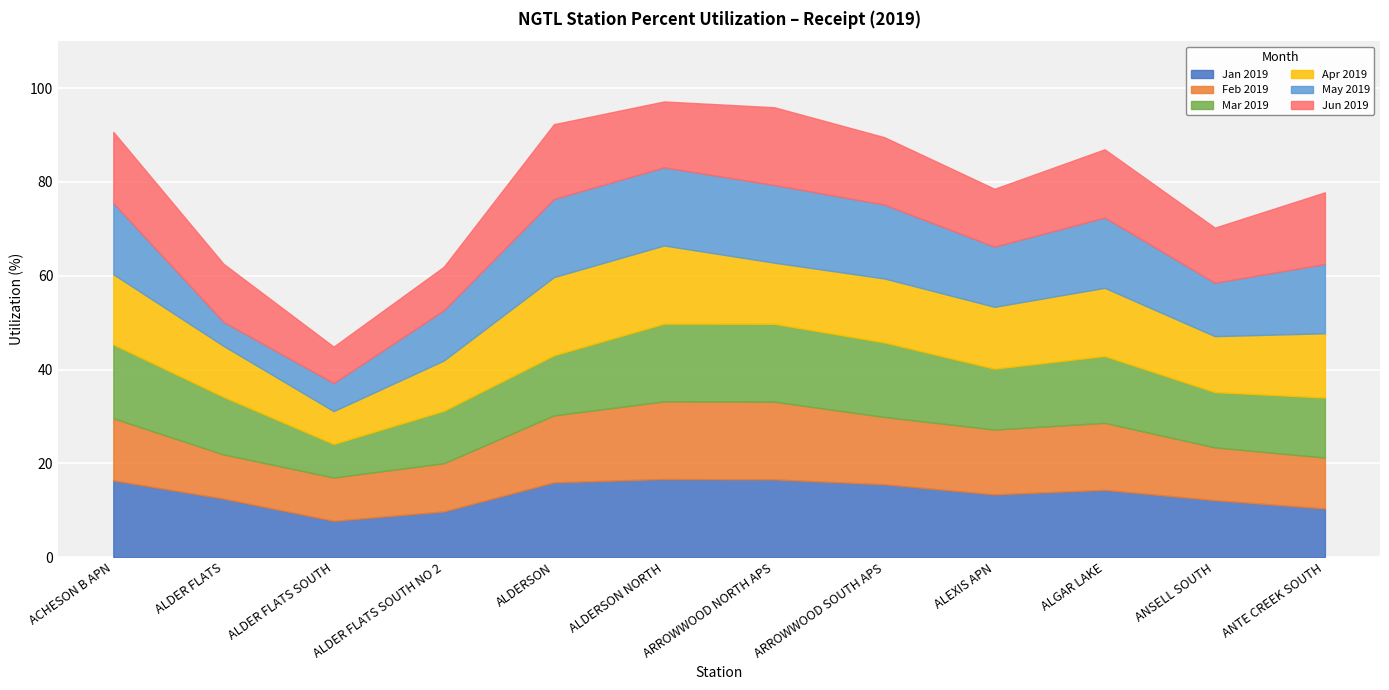

What is the lowest value of the Jan 2019 series?

7.8